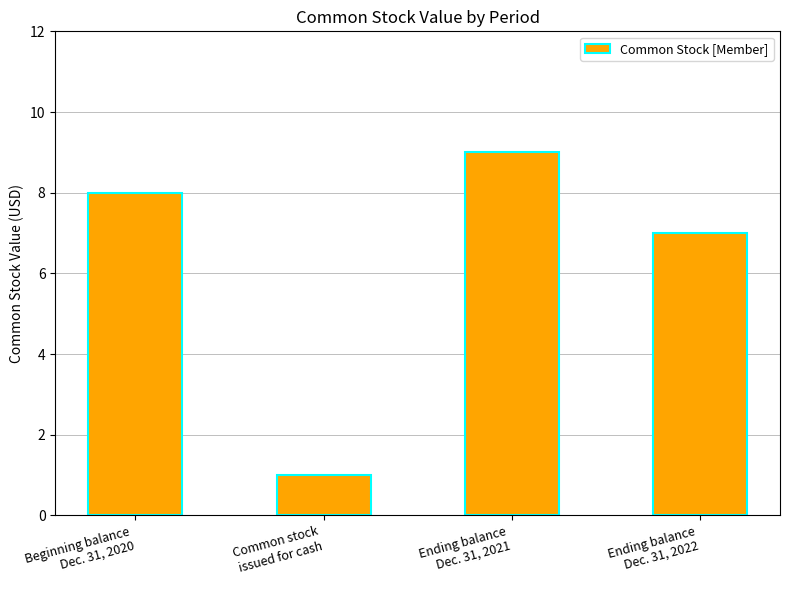

How many data points are less than 8?

2